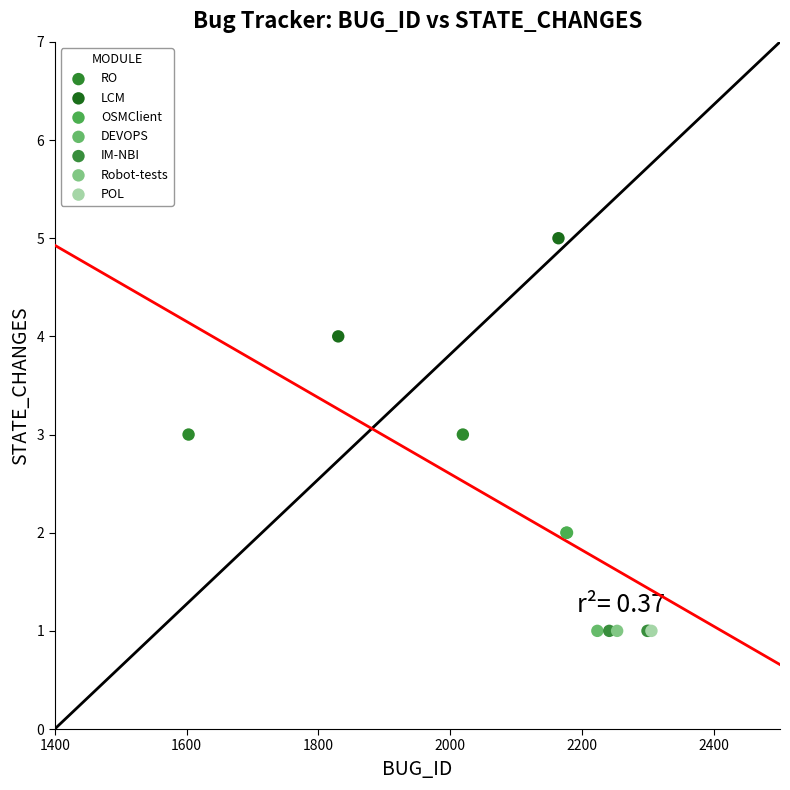

What are all the series names shown in the legend?

RO, LCM, OSMClient, DEVOPS, IM-NBI, Robot-tests, POL